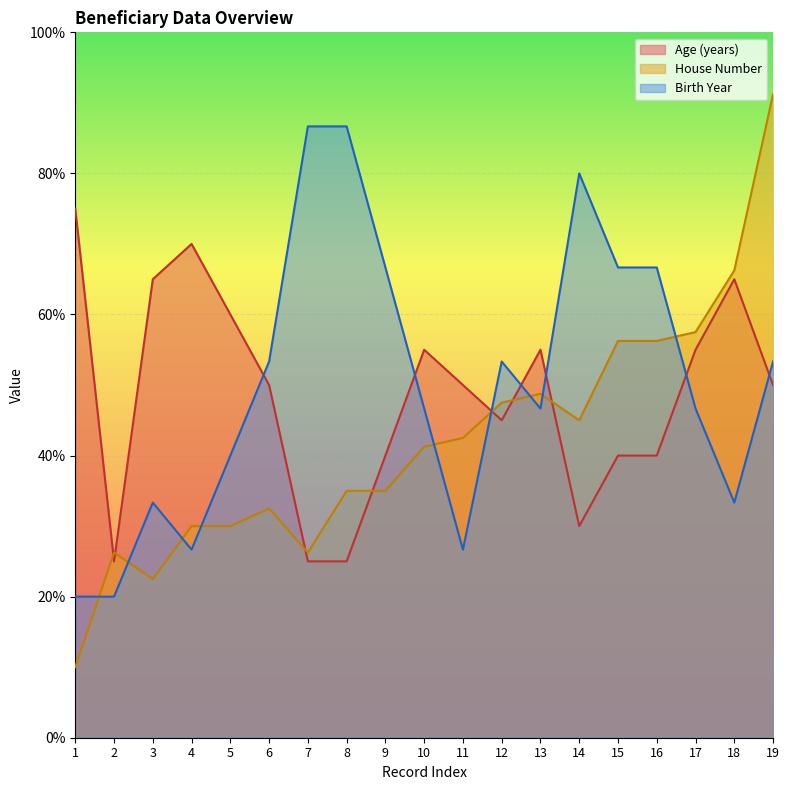

Between which two adjacent categories do Age (years) and Birth Year first intersect?

5 and 6